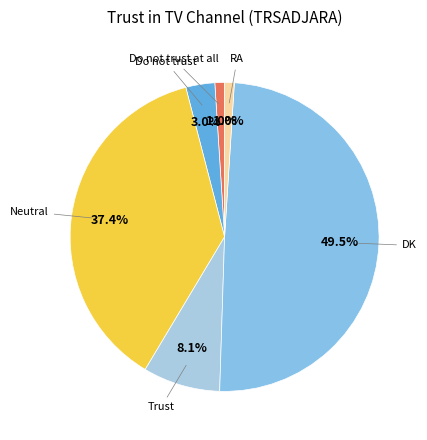

How many slices are in this pie chart?

6